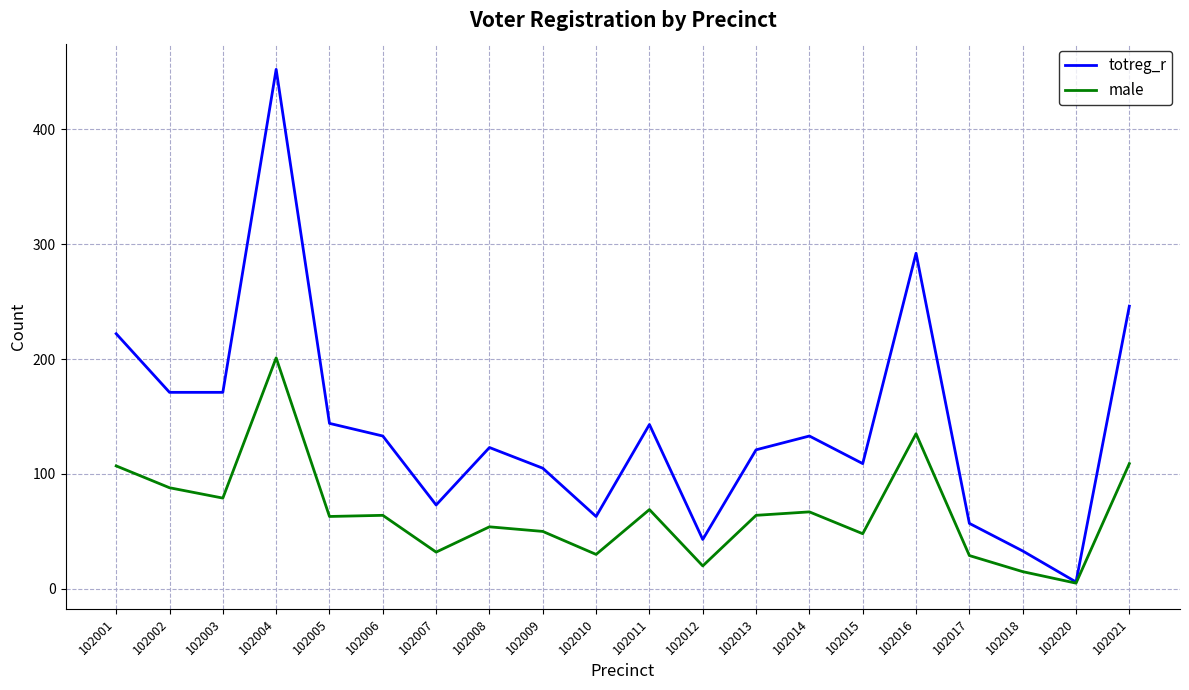

Is it true that male equals 122 at 102004?

False